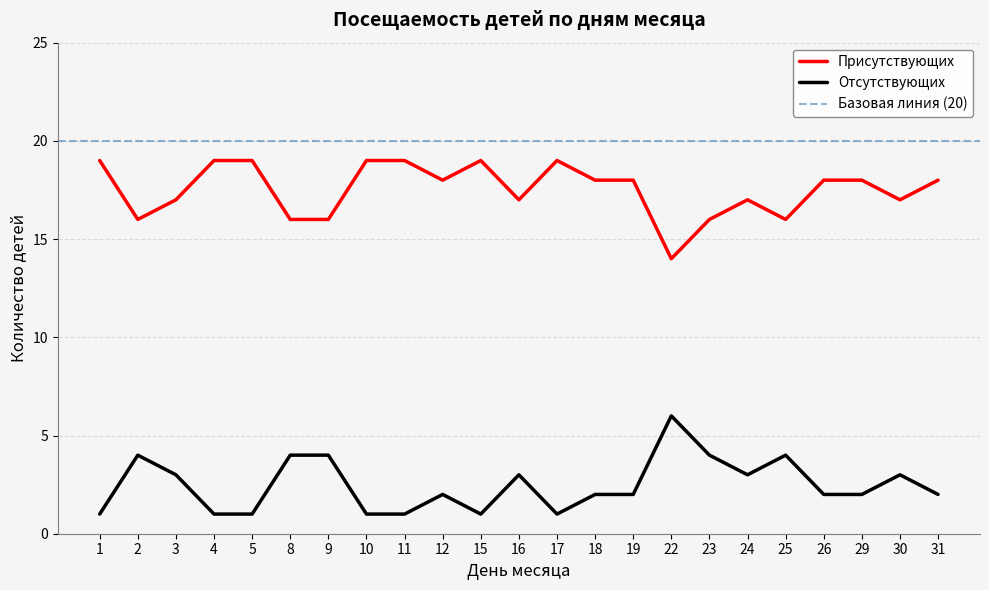

What is the total value across all series at 22?

20